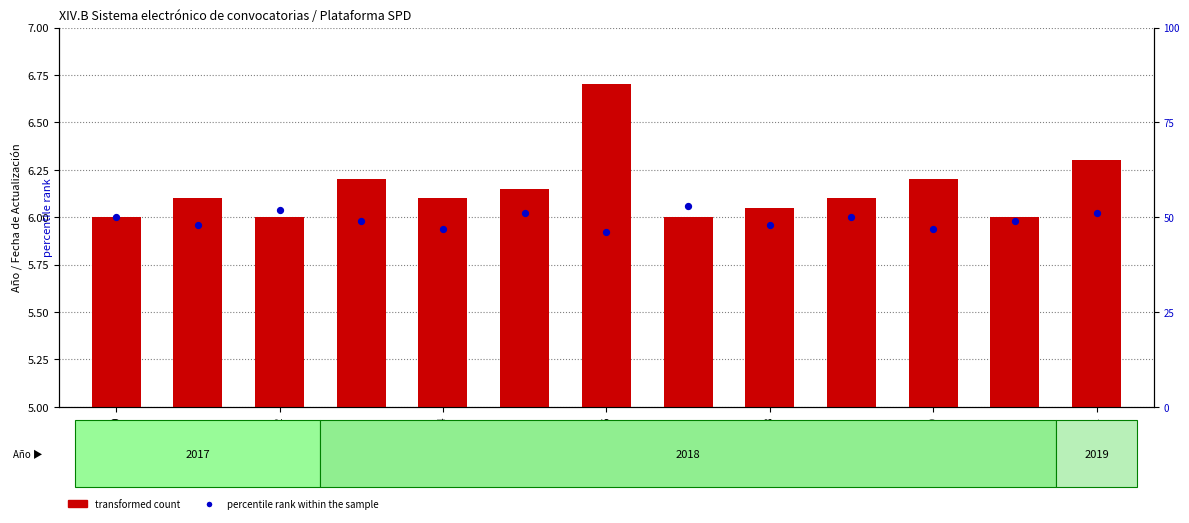

At how many categories does at least one series exceed 2?

13